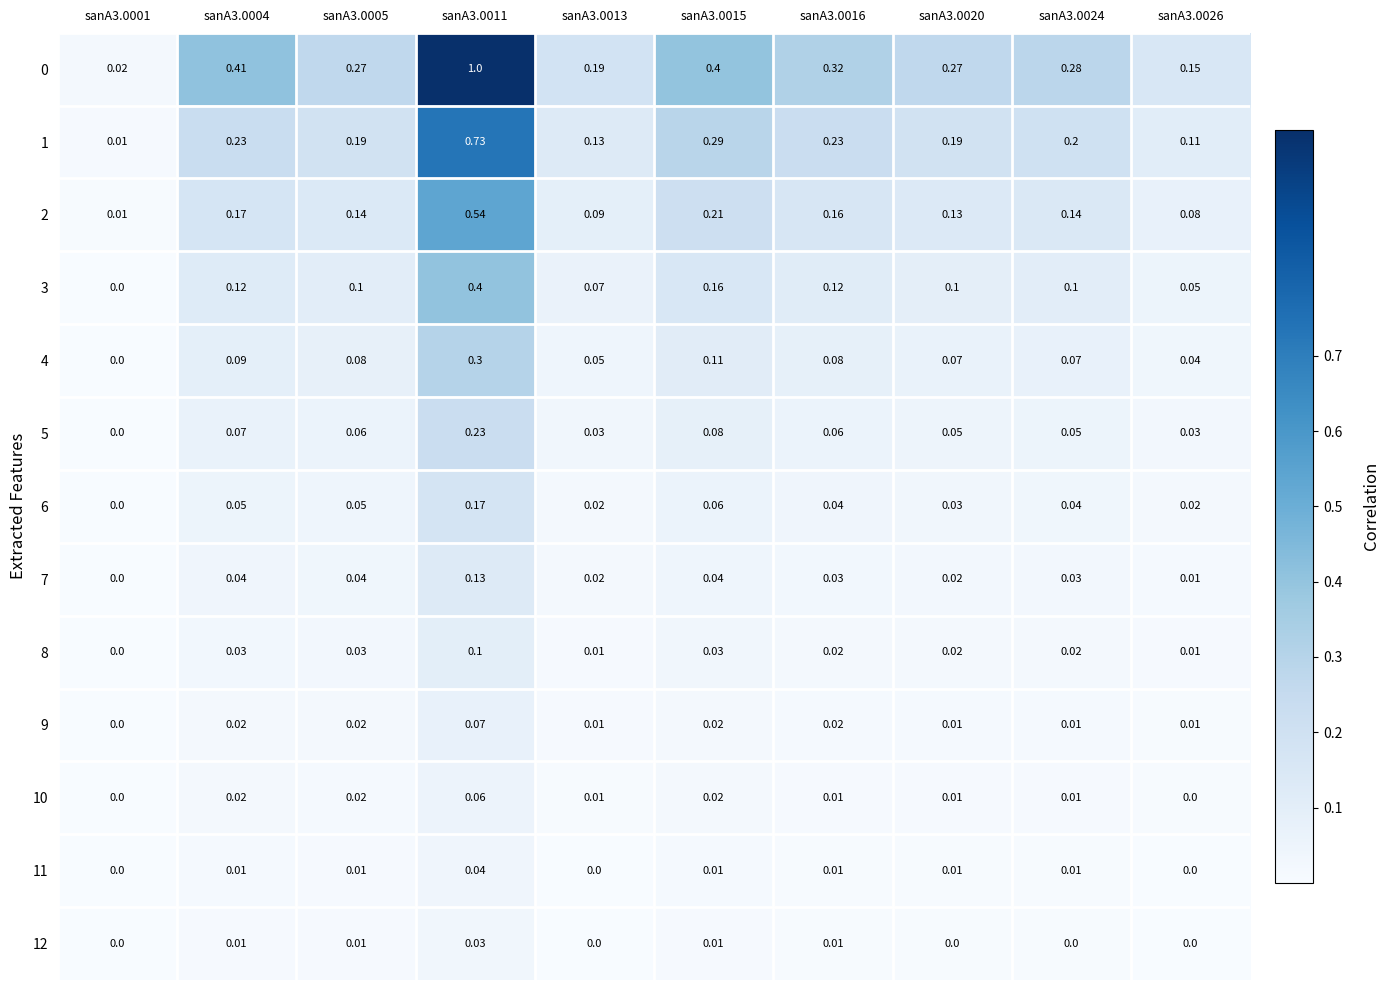

Is the value of 10 at sanA3.0004 greater than the value of 6 at sanA3.0011?

No